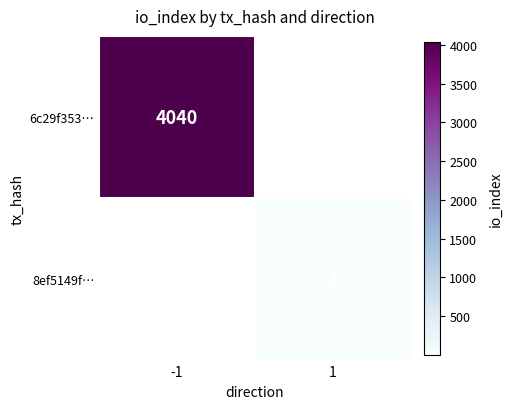

Is the value of 8ef5149f… at 1 greater than the value of 6c29f353… at -1?

No